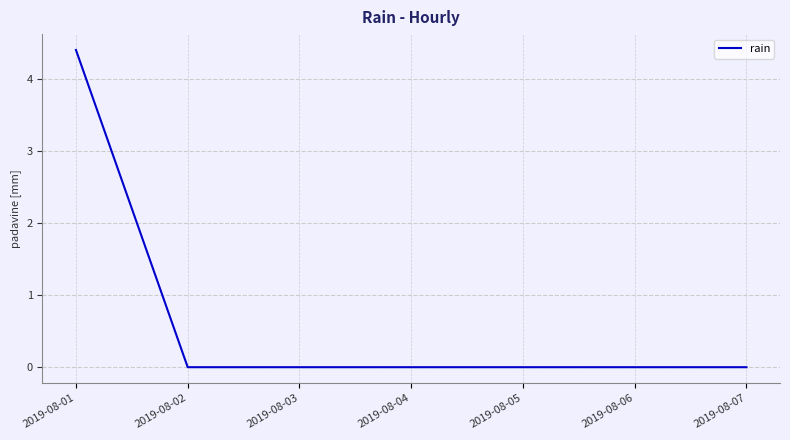

What is the maximum value shown in the chart?

4.4